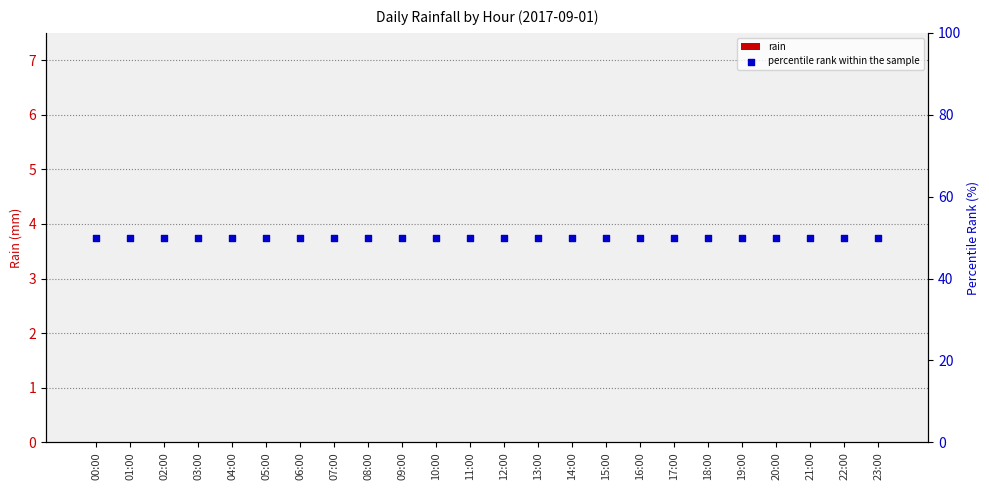

What is the total value across all series at 22:00?

50